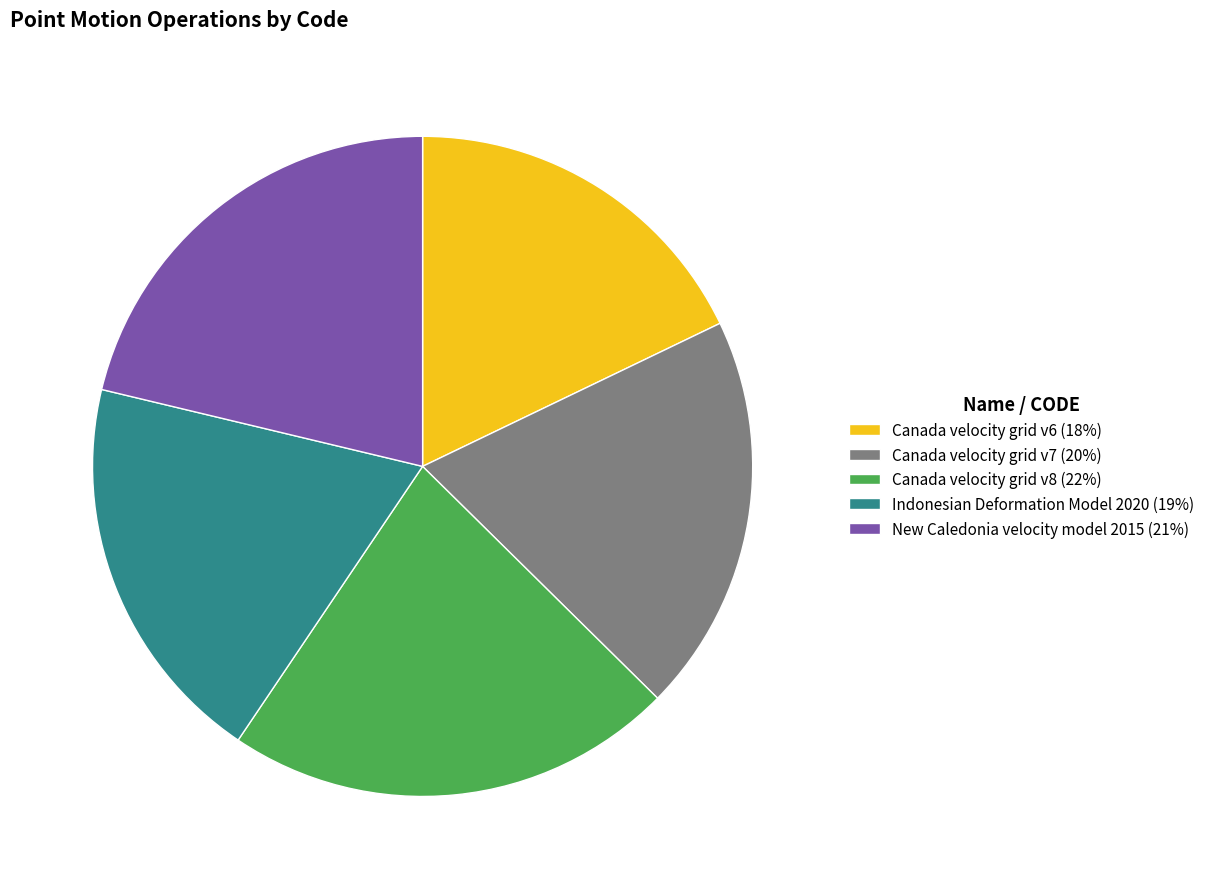

Does New Caledonia velocity model 2015 account for over 50% of the chart?

No